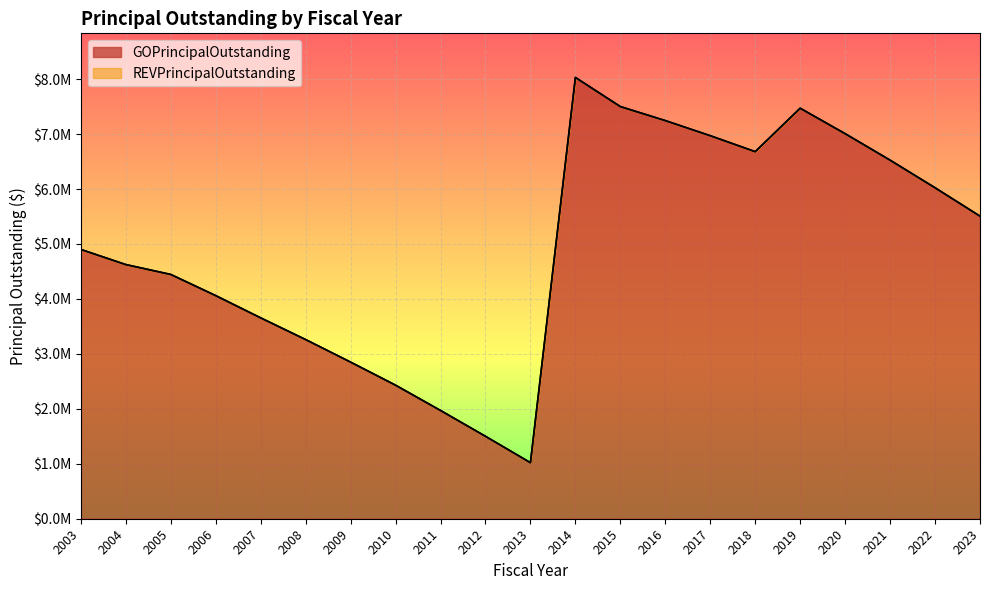

Reading left to right, transcribe all the data shown in this chart.

4900000	4625000	4445000	4060000	3655000	3260000	2850000	2430000	1970000	1500000	1020000	8030000	7500000	7245000	6970000	6680000	7470000	7007000	6525000	6023000	5506000